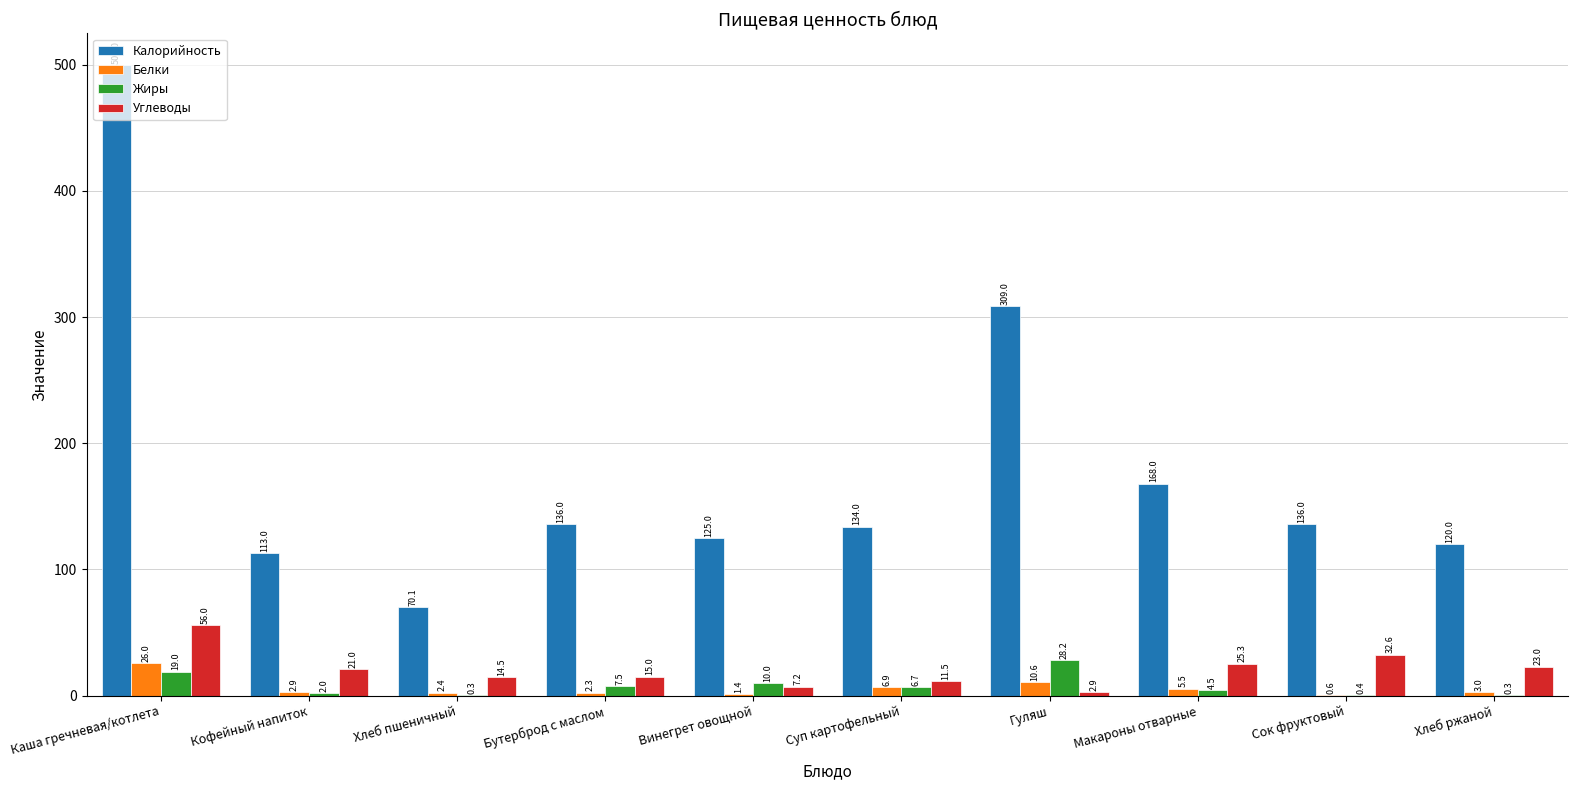

What is the sum of all Белки values?

61.6